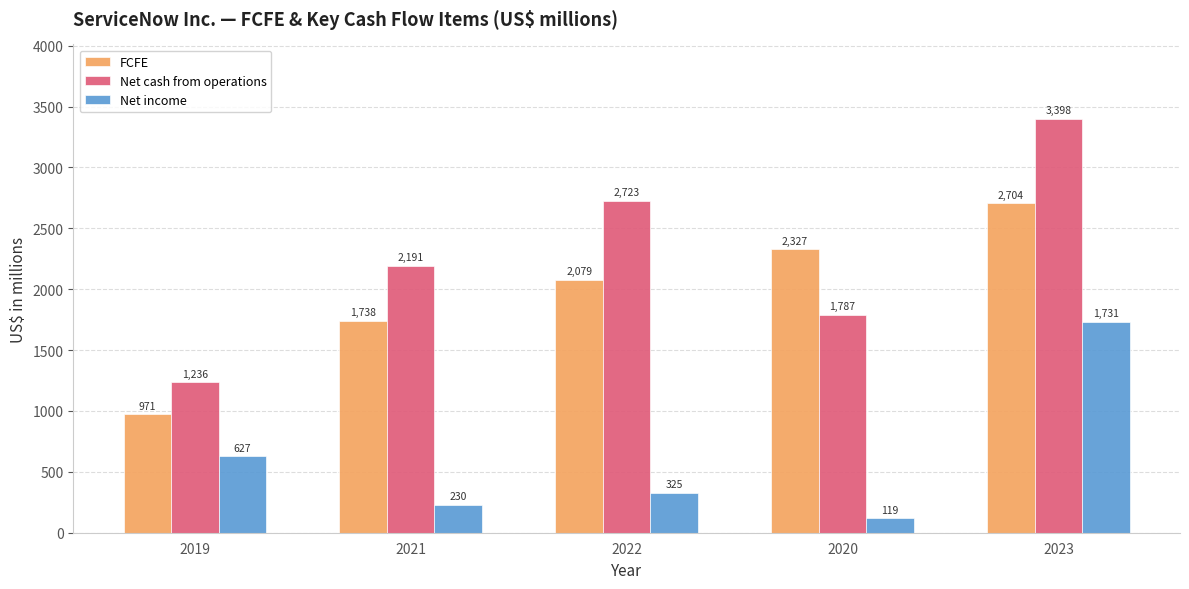

Which series has the largest range (max minus min)?

Net cash from operations